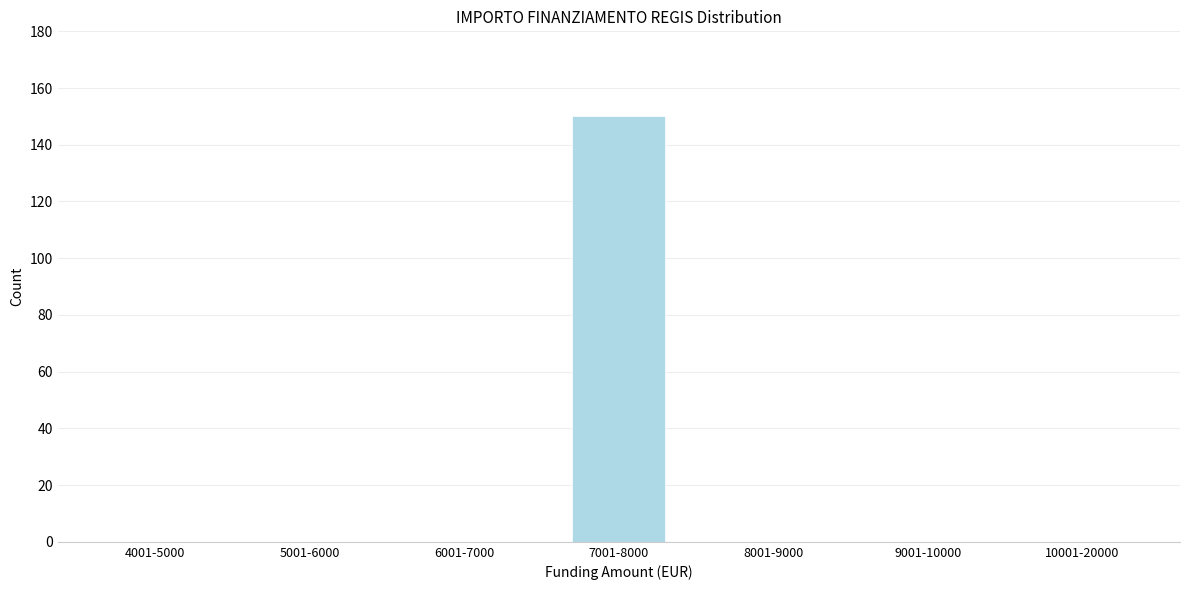

Reading left to right, extract all data points from this chart.

4001-5000=0	5001-6000=0	6001-7000=0	7001-8000=150	8001-9000=0	9001-10000=0	10001-20000=0